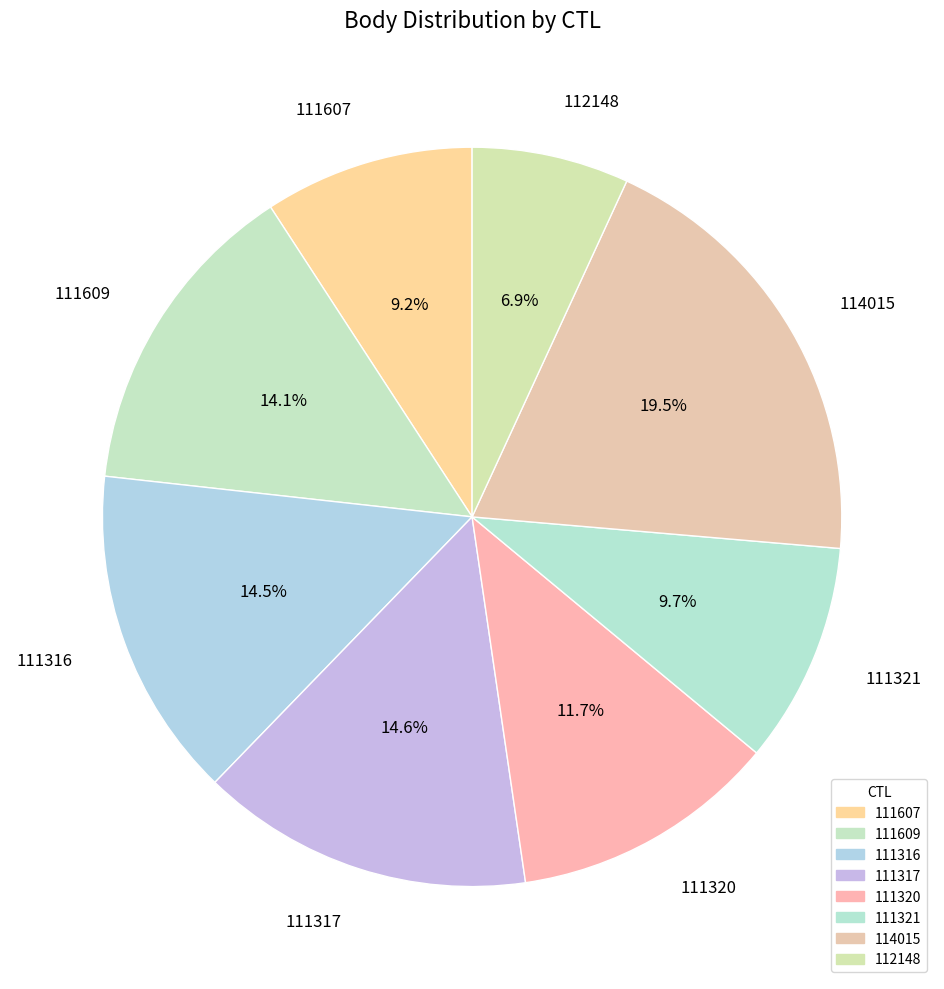

Is it true that 114015 is 29% of the pie?

False